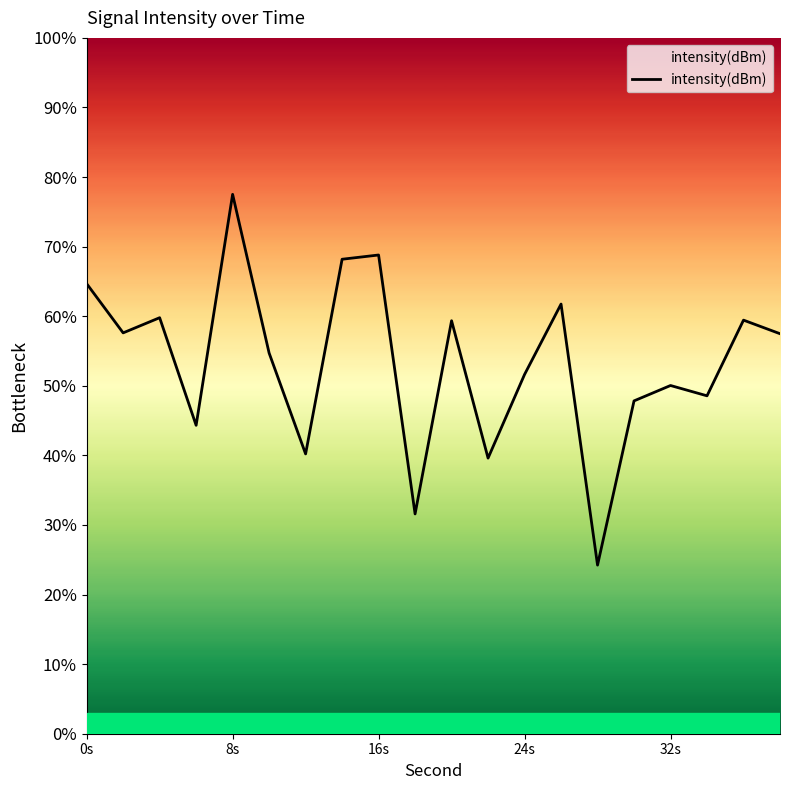

What is the greatest value displayed?

77.5